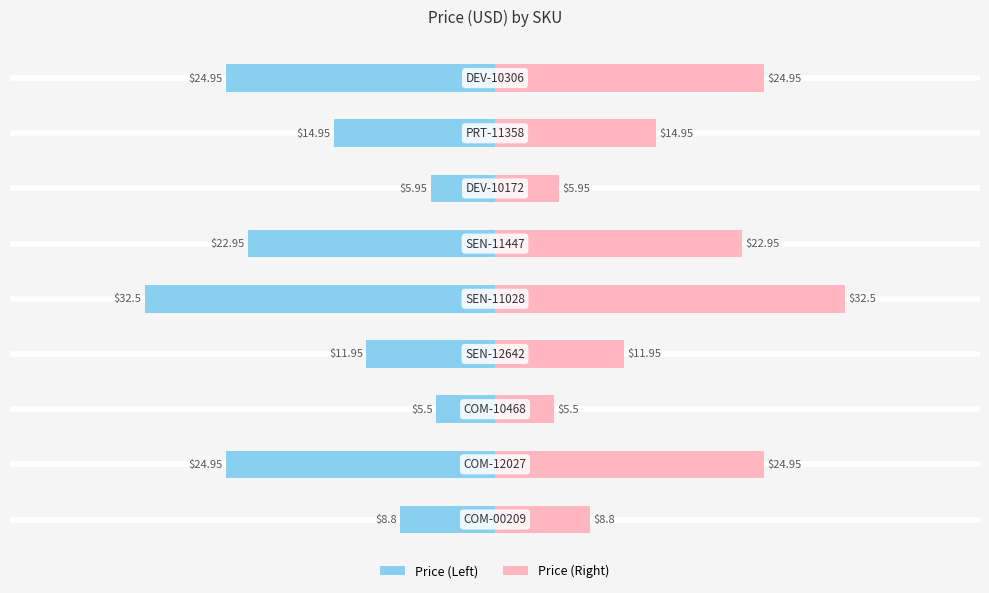

Is it true that Price Right equals 21.3 at 20?

False